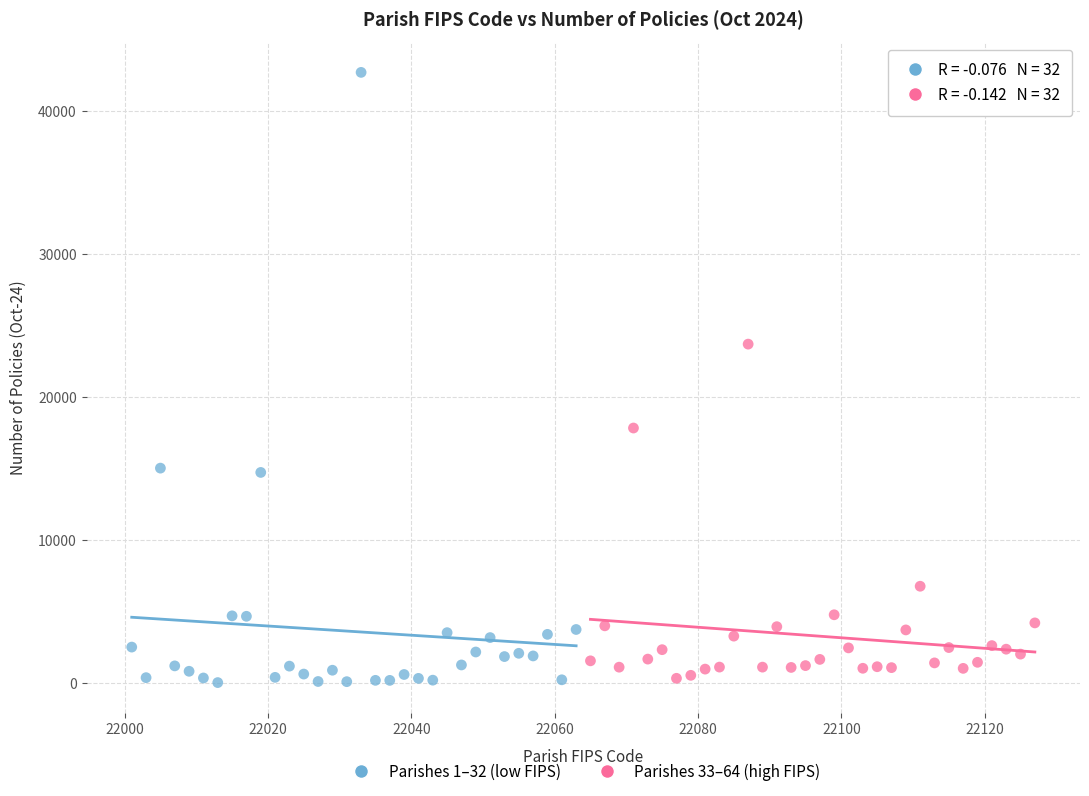

Which series contains the highest Y value?

Parishes 1–32 (low FIPS)